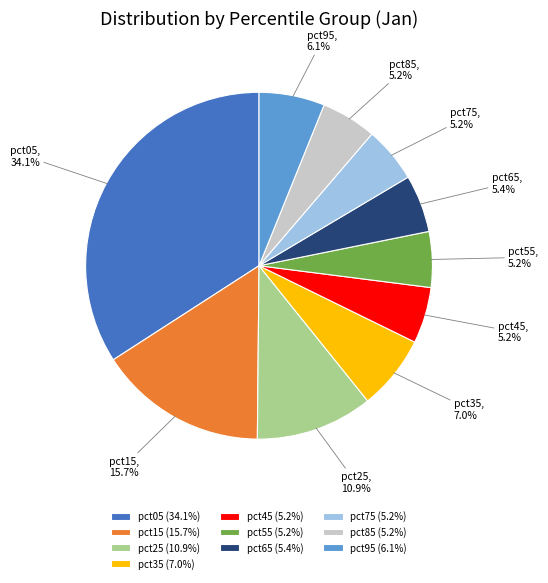

The pct95 slice represents 19% of the pie. True or false?

False